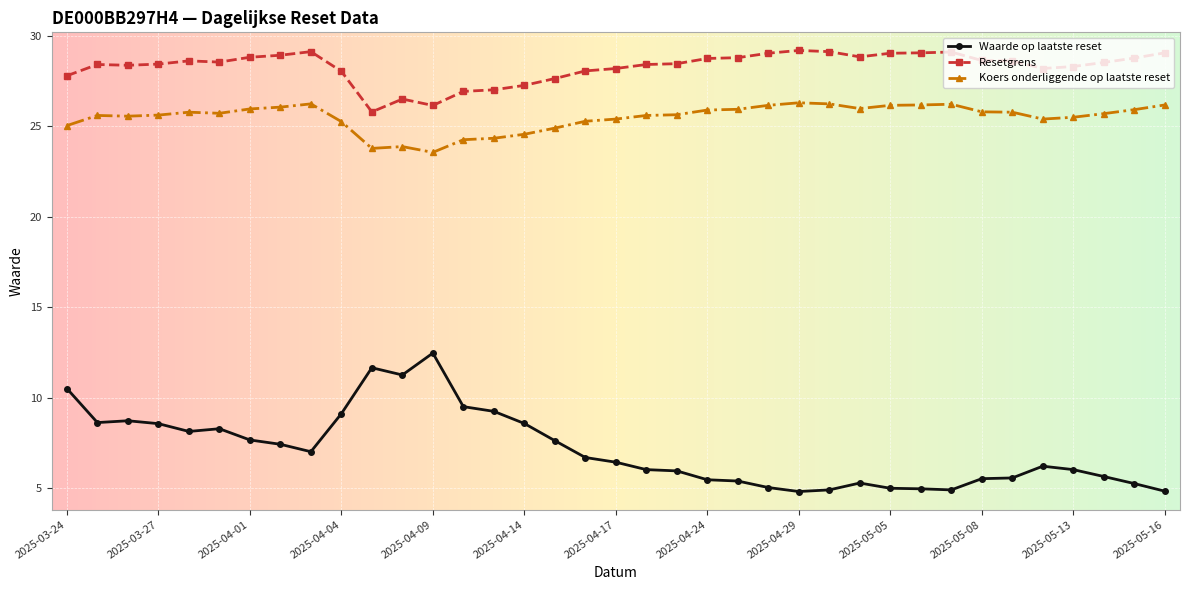

What is the maximum value for Waarde op laatste reset?

12.5